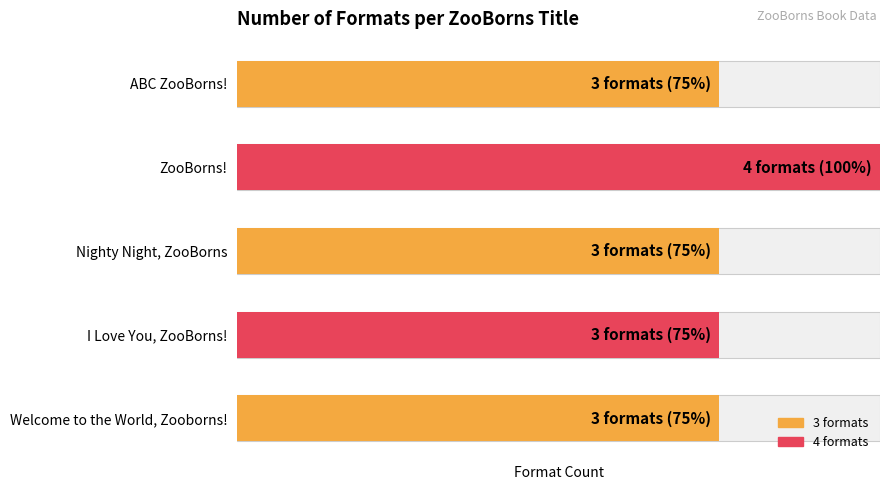

How many values exceed 3?

1